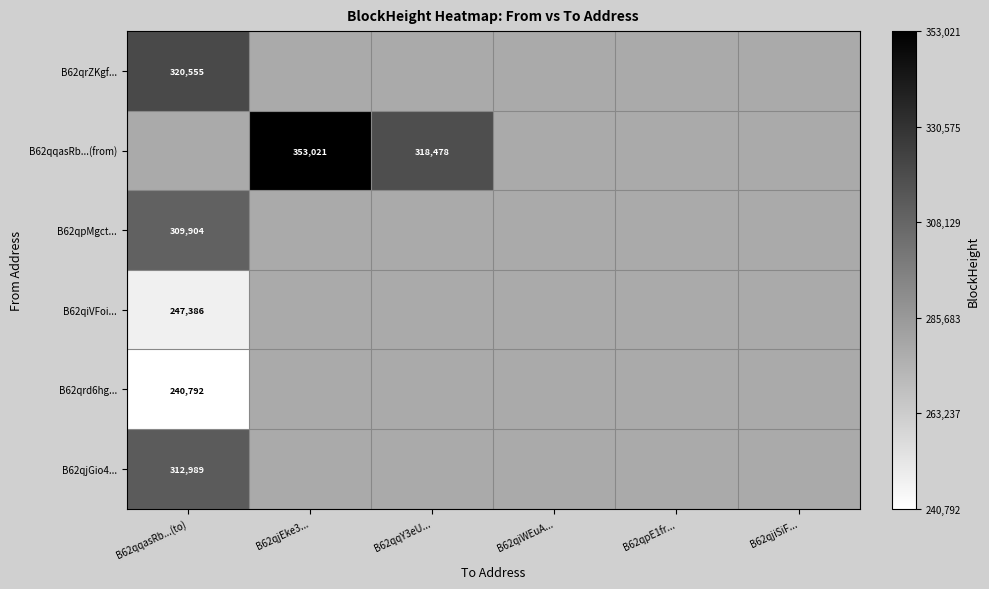

The B62qrZKgf... series shows 320555 at B62qqasRb...(to). True or false?

True